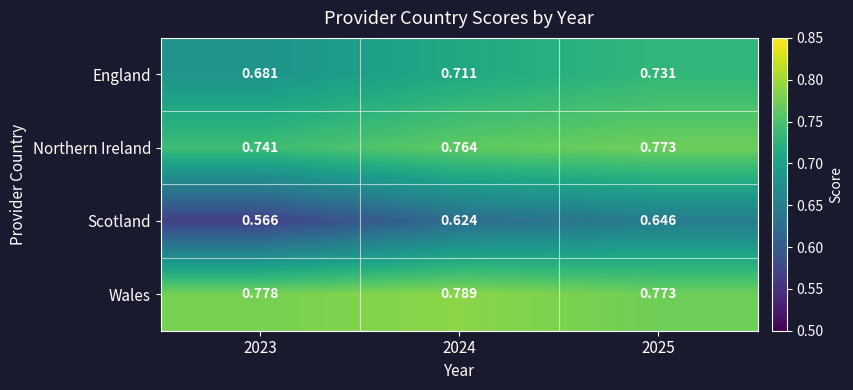

How many series are shown in this chart?

4